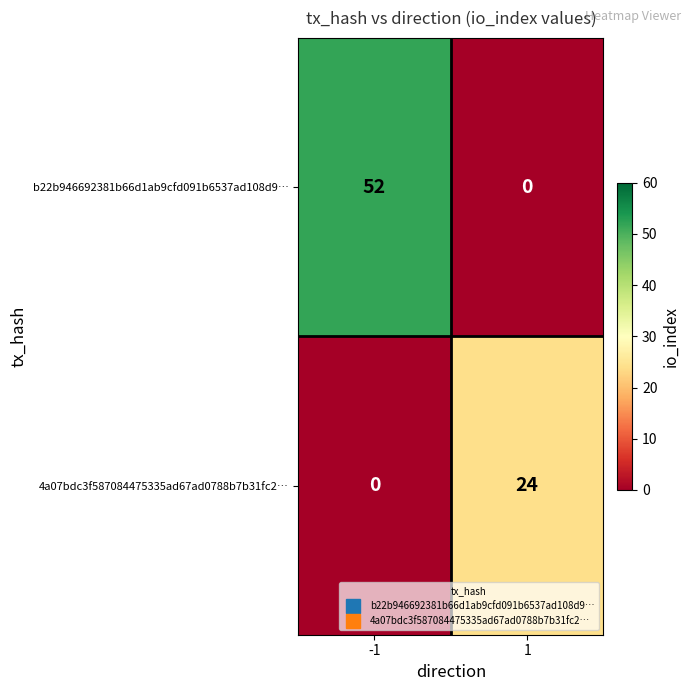

What is the sum of all 4a07bdc3f587084475335ad67ad0788b7b31fc2… values?

24